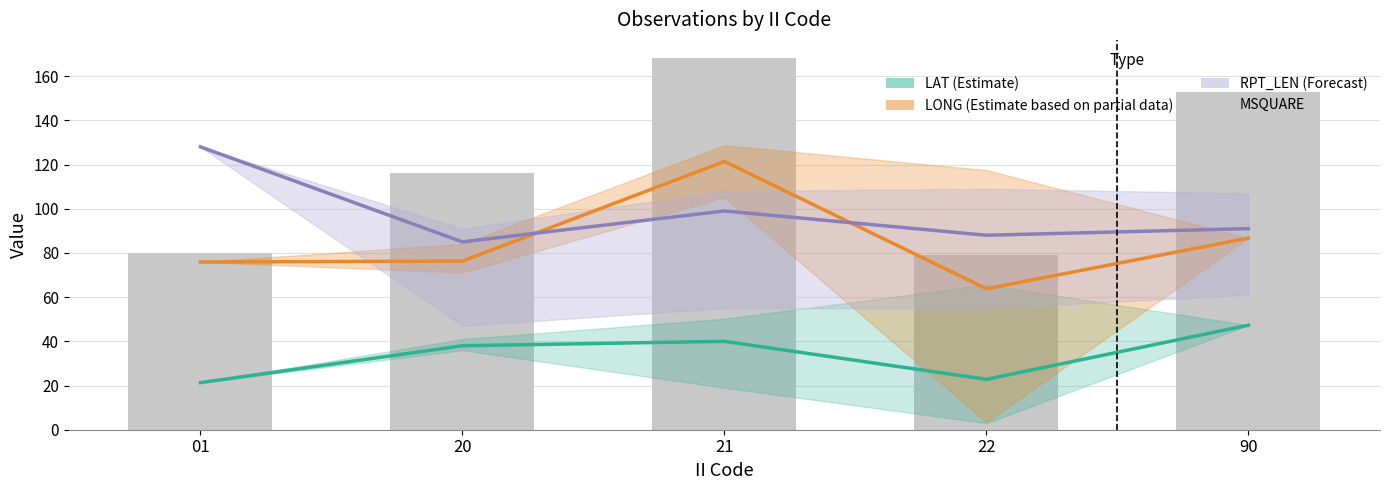

At which label does LAT (Estimate) first exceed 38?

21